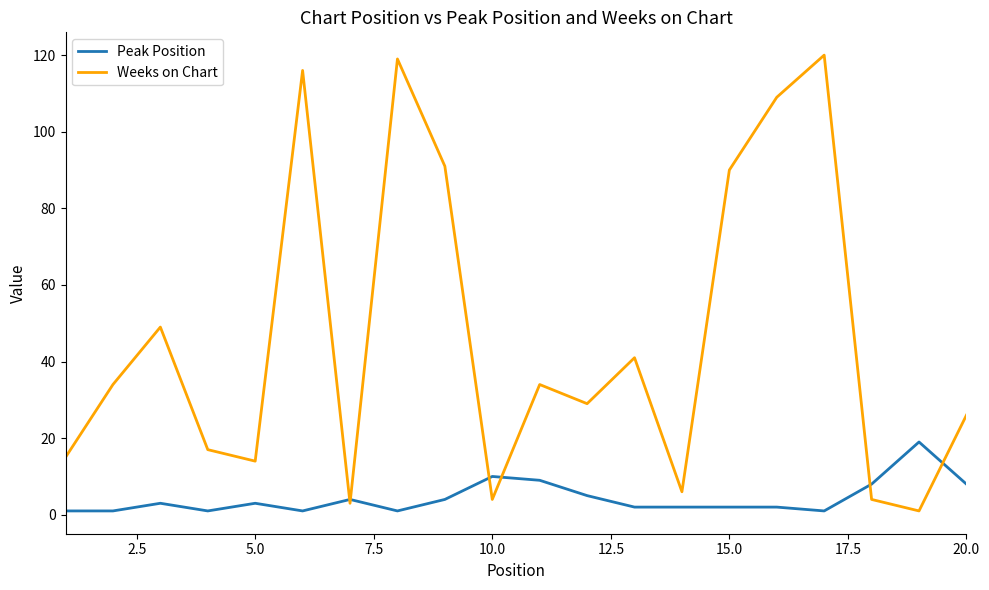

Reading right to left, list all the values displayed in this chart.

Peak Position: 8	19	8	1	2	2	2	2	5	9	10	4	1	4	1	3	1	3	1	1
Weeks on Chart: 26	1	4	120	109	90	6	41	29	34	4	91	119	3	116	14	17	49	34	15